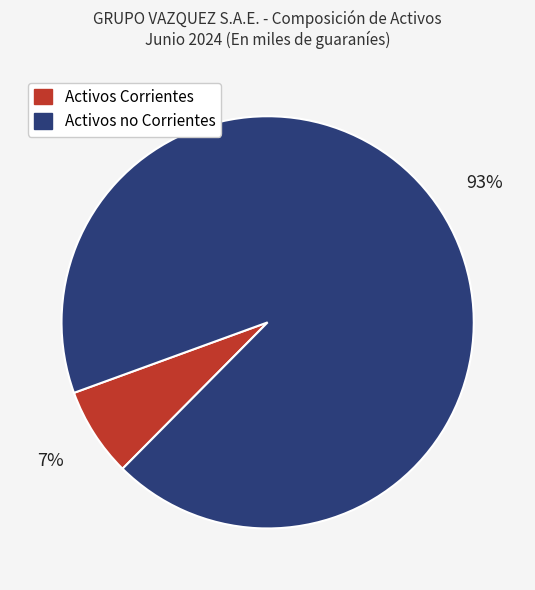

Rank the categories by value from highest to lowest.

Activos no Corrientes, Activos Corrientes